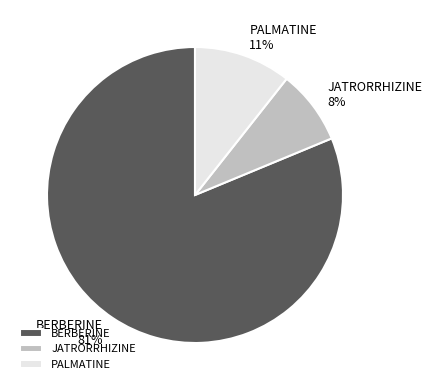

The BERBERINE slice represents 81% of the pie. True or false?

True